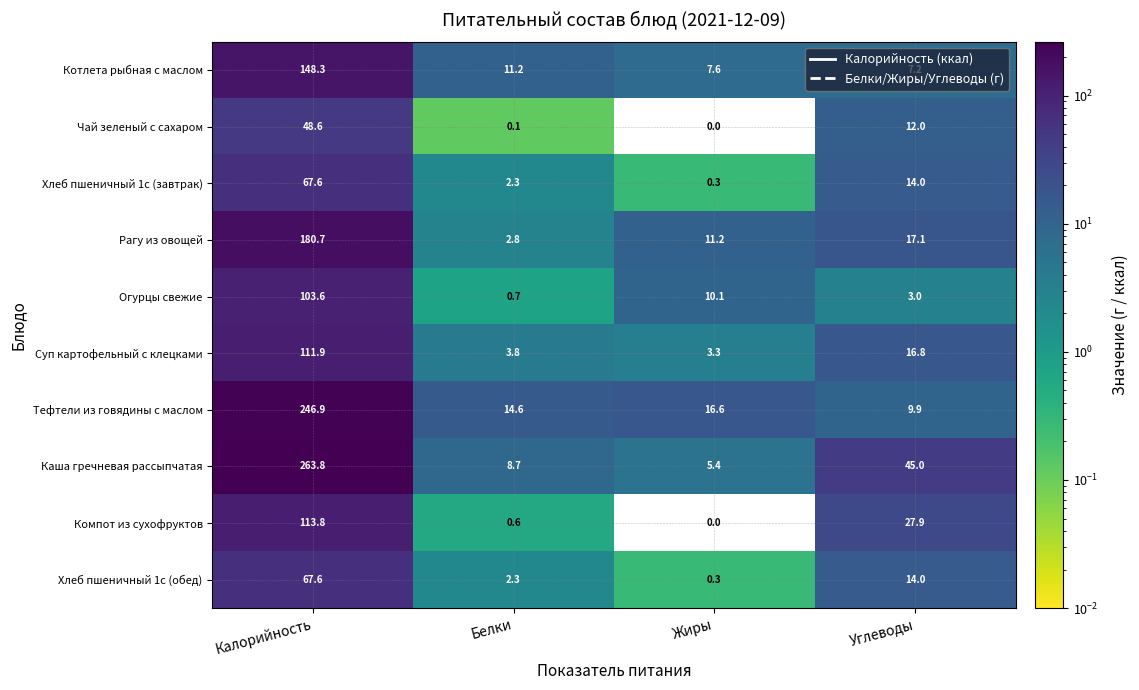

What is the difference between the maximum and minimum values in the Компот из сухофруктов series?

113.8